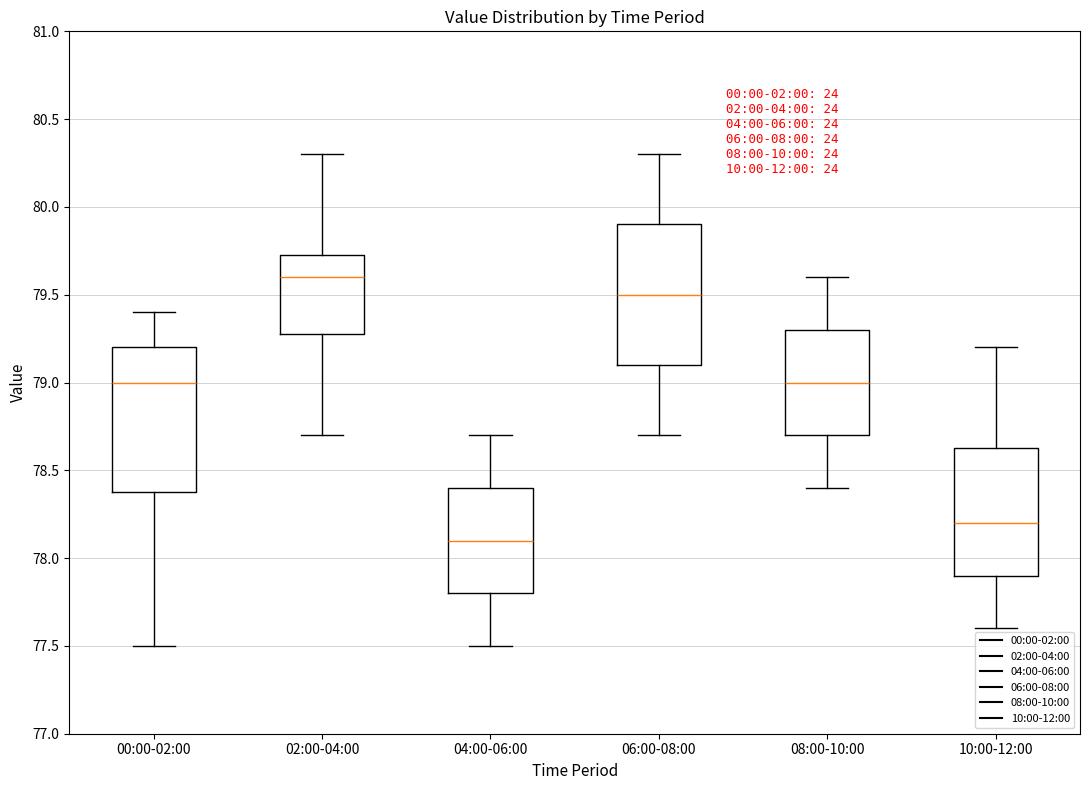

Where is the upper edge of the box for 10:00-12:00 on the y-axis? The values are not printed on the chart, so give them approximately, as read against the axis.

78.65